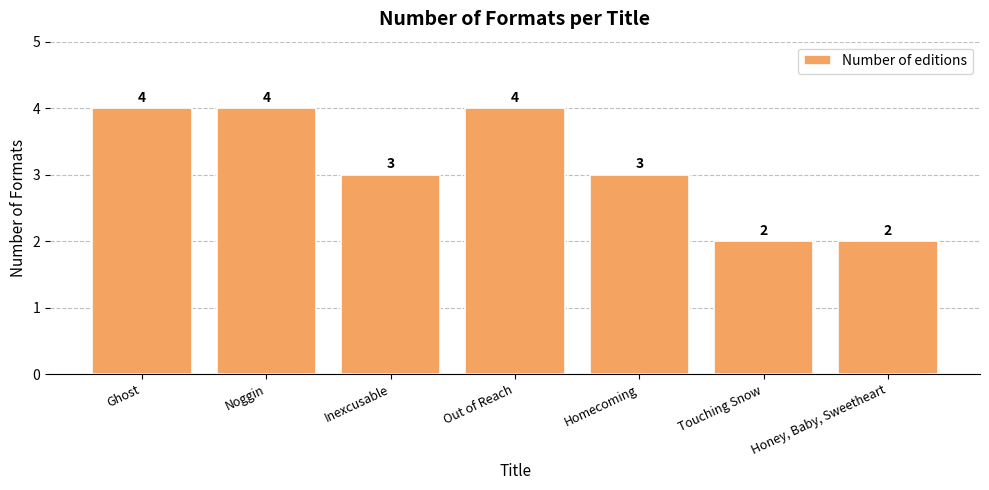

What is the ratio of the value at Inexcusable to the value at Touching Snow?

1.5